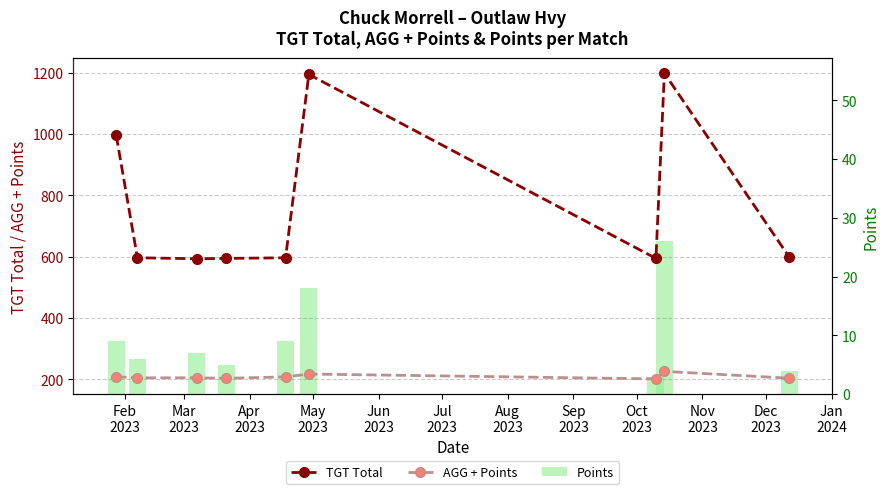

Is it true that AGG + Points equals 201.0 at Aug
2023?

True